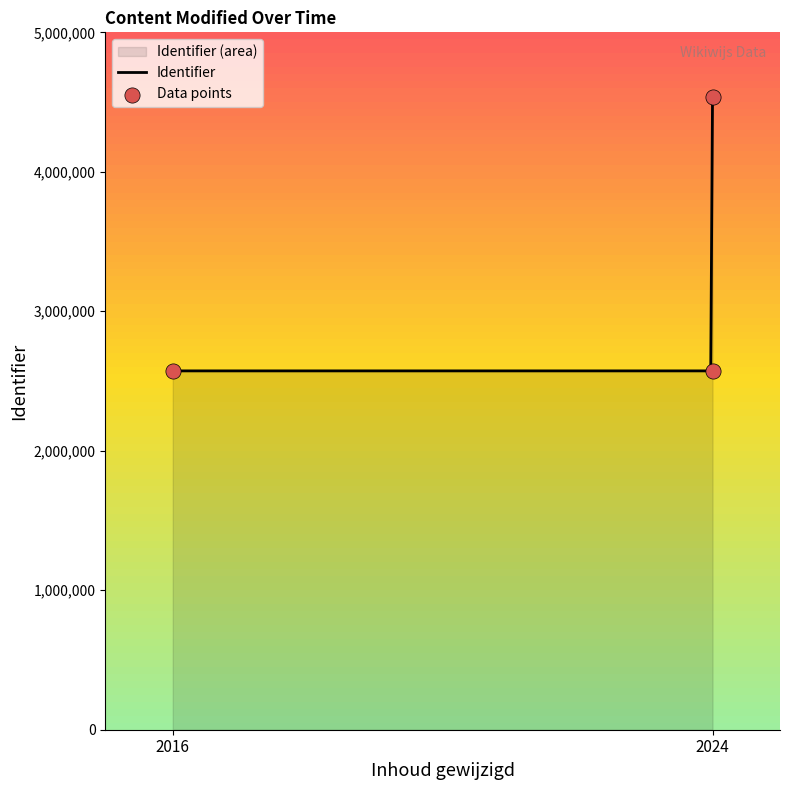

What is the lowest value of the Identifier series?

2572687.0